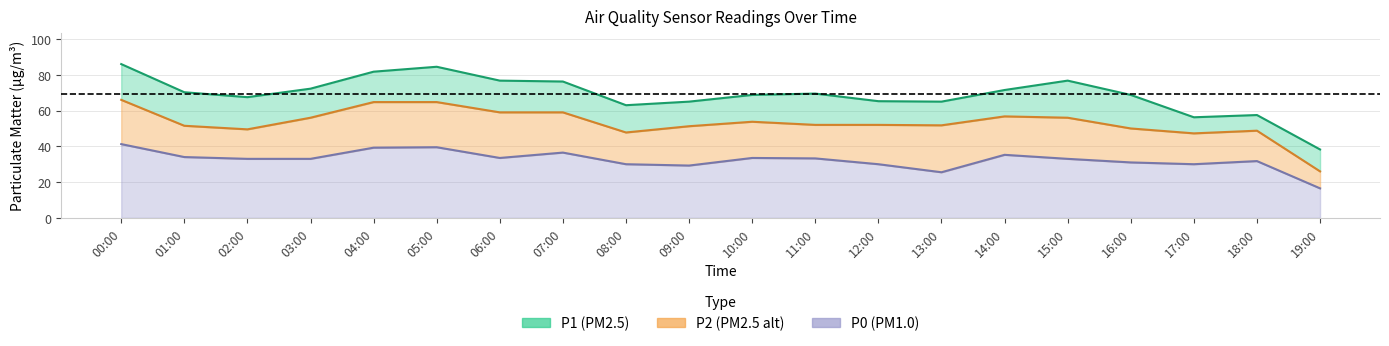

Count the number of data series in this chart.

3